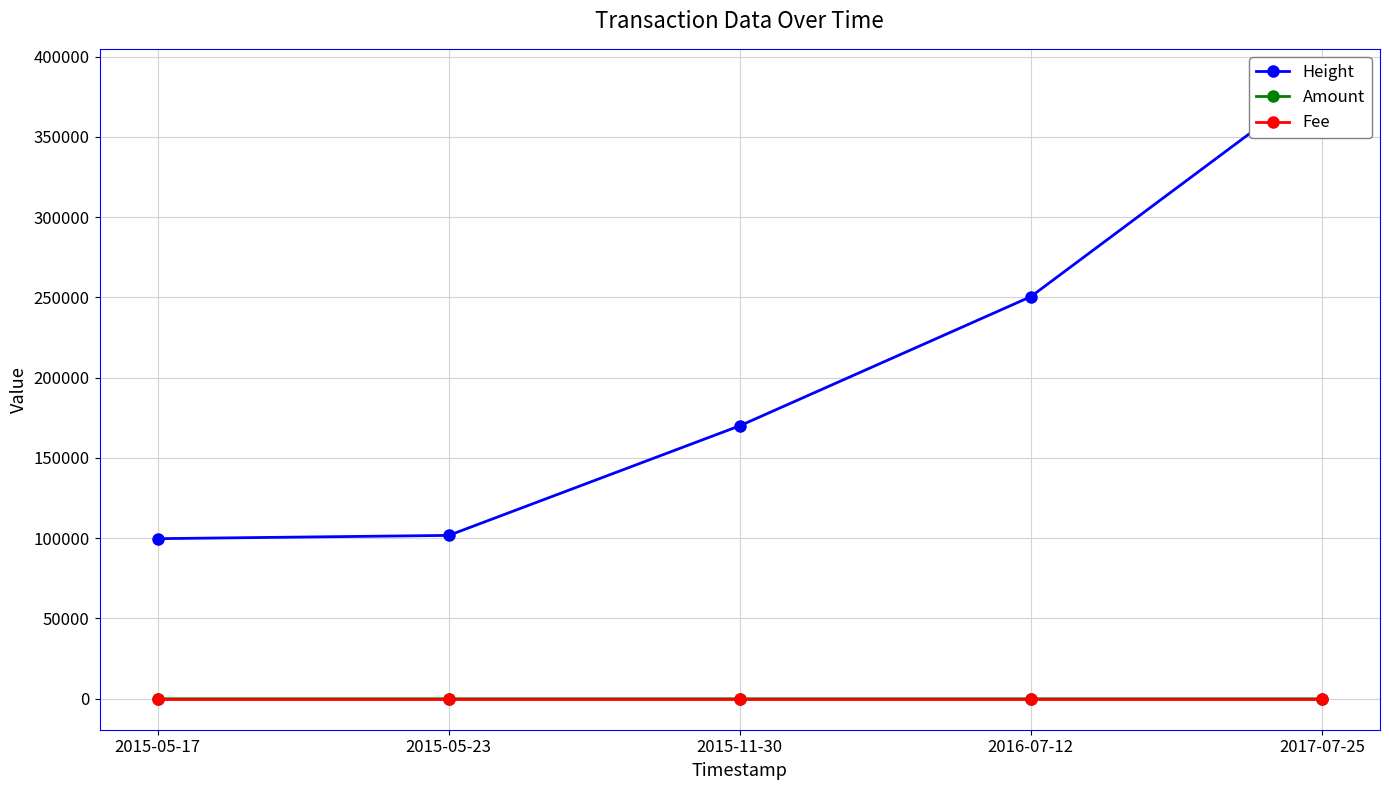

Between 2016-07-12 and 2015-11-30, which is larger?

2016-07-12